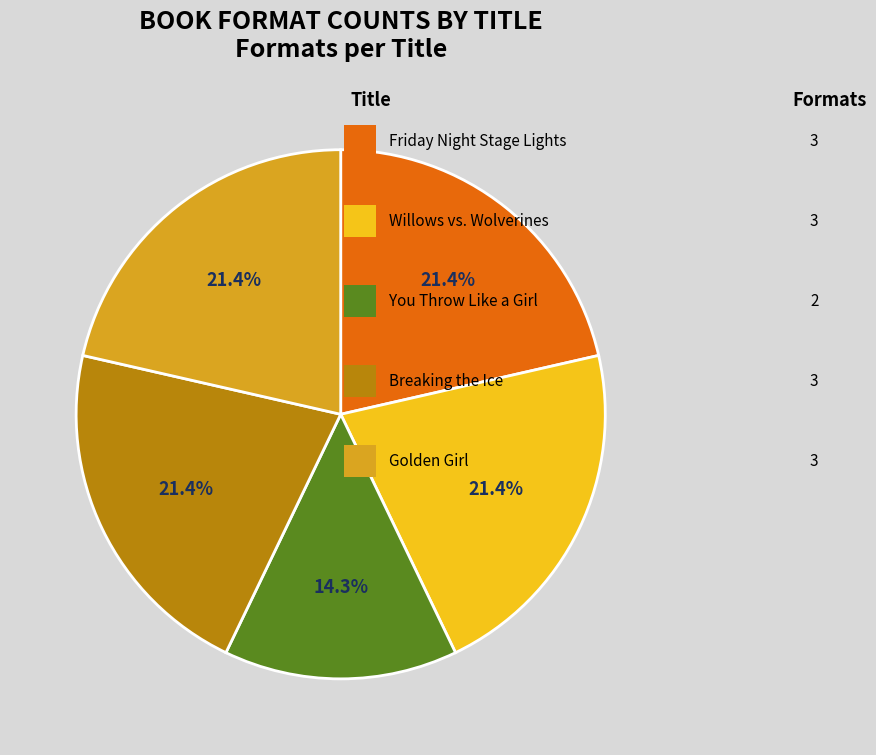

How many slices are in this pie chart?

5